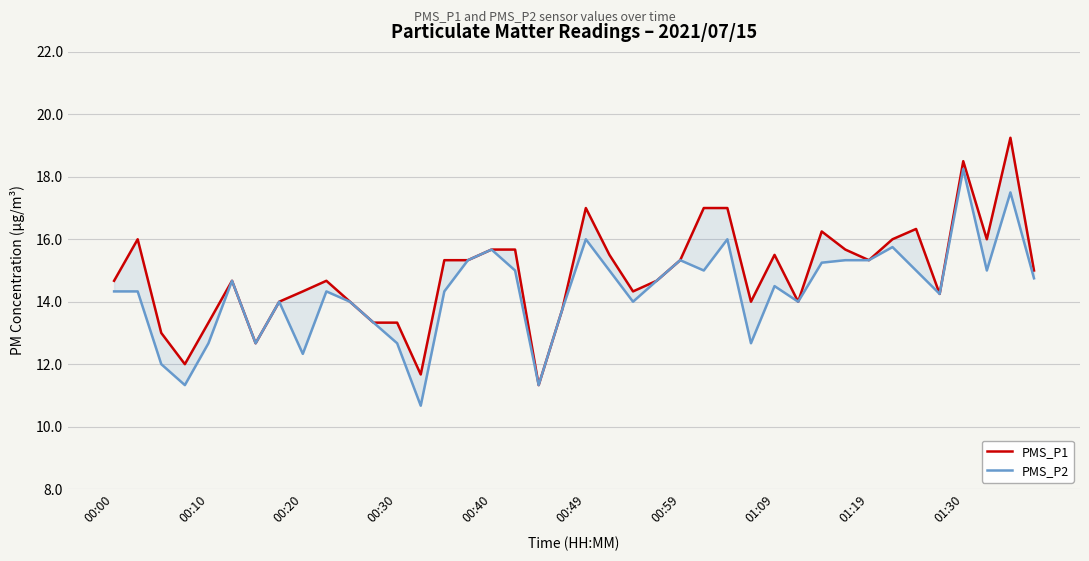

What are all the series names shown in the legend?

PMS_P1, PMS_P2